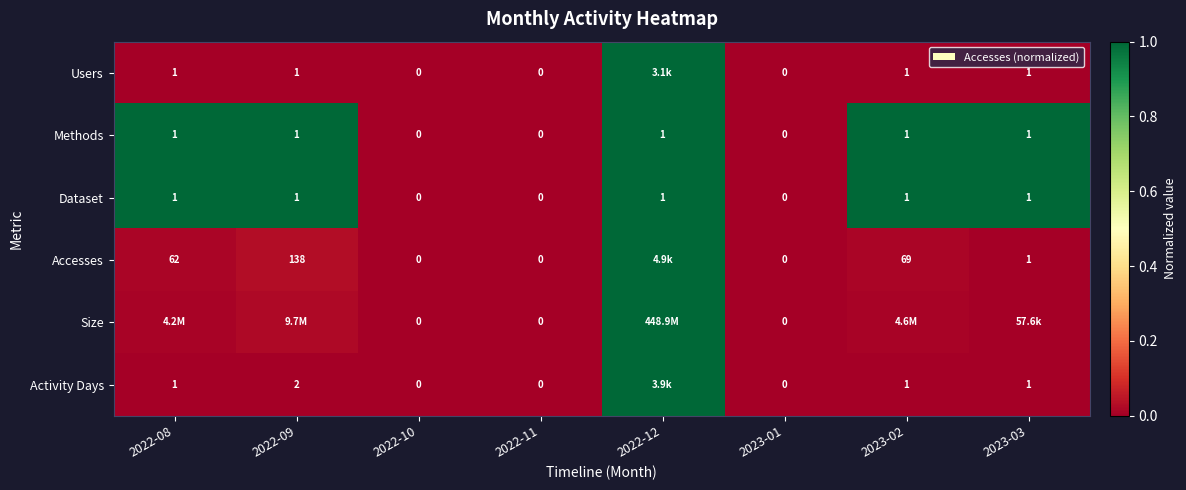

The value of Users at 2022-12 is 0.7. True or false?

False